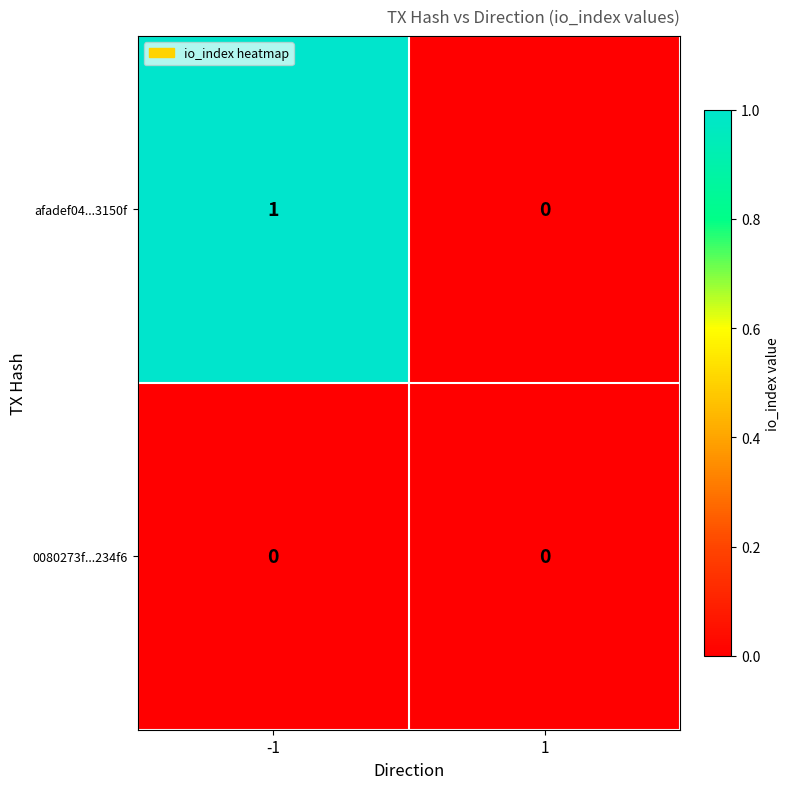

How many series are shown in this chart?

2